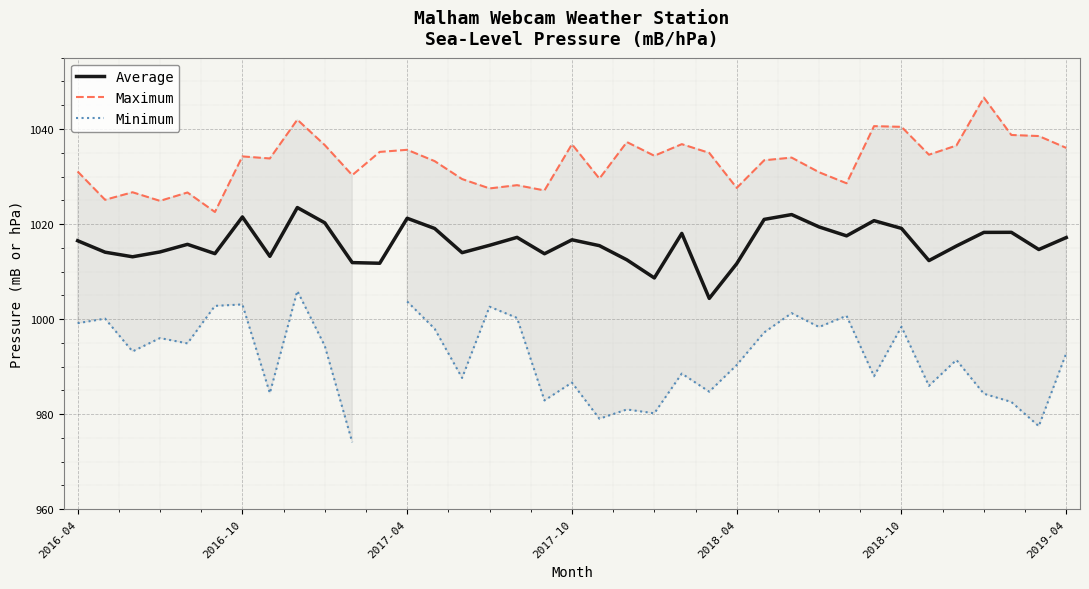

How many positive values does the Minimum series have?

36